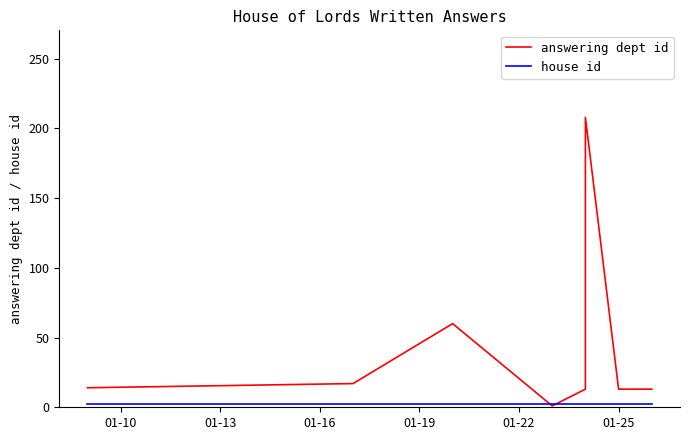

Count the number of data series in this chart.

2